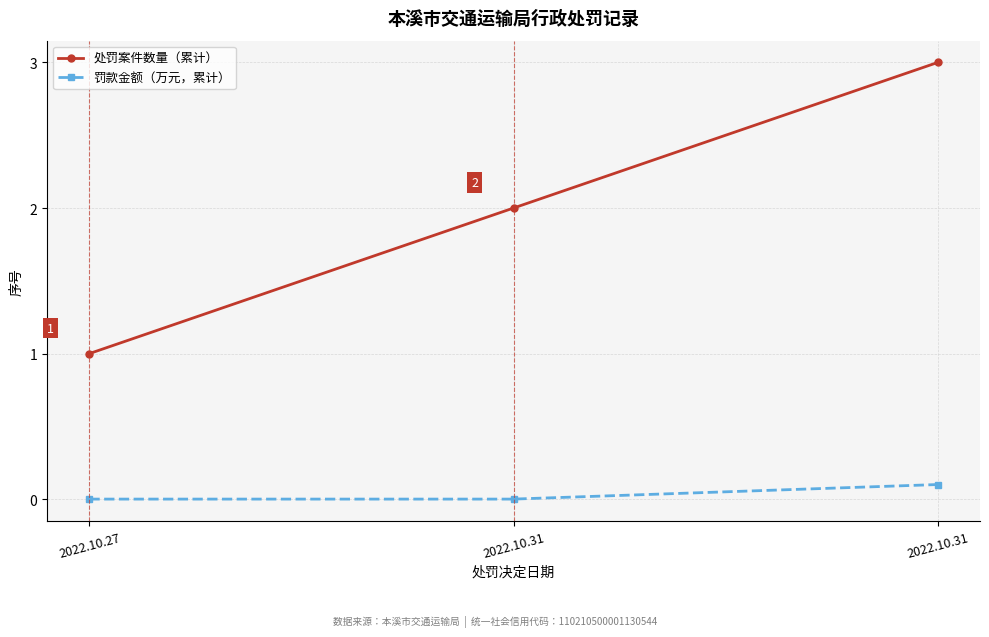

Does the chart display data point markers on the line(s)?

Yes